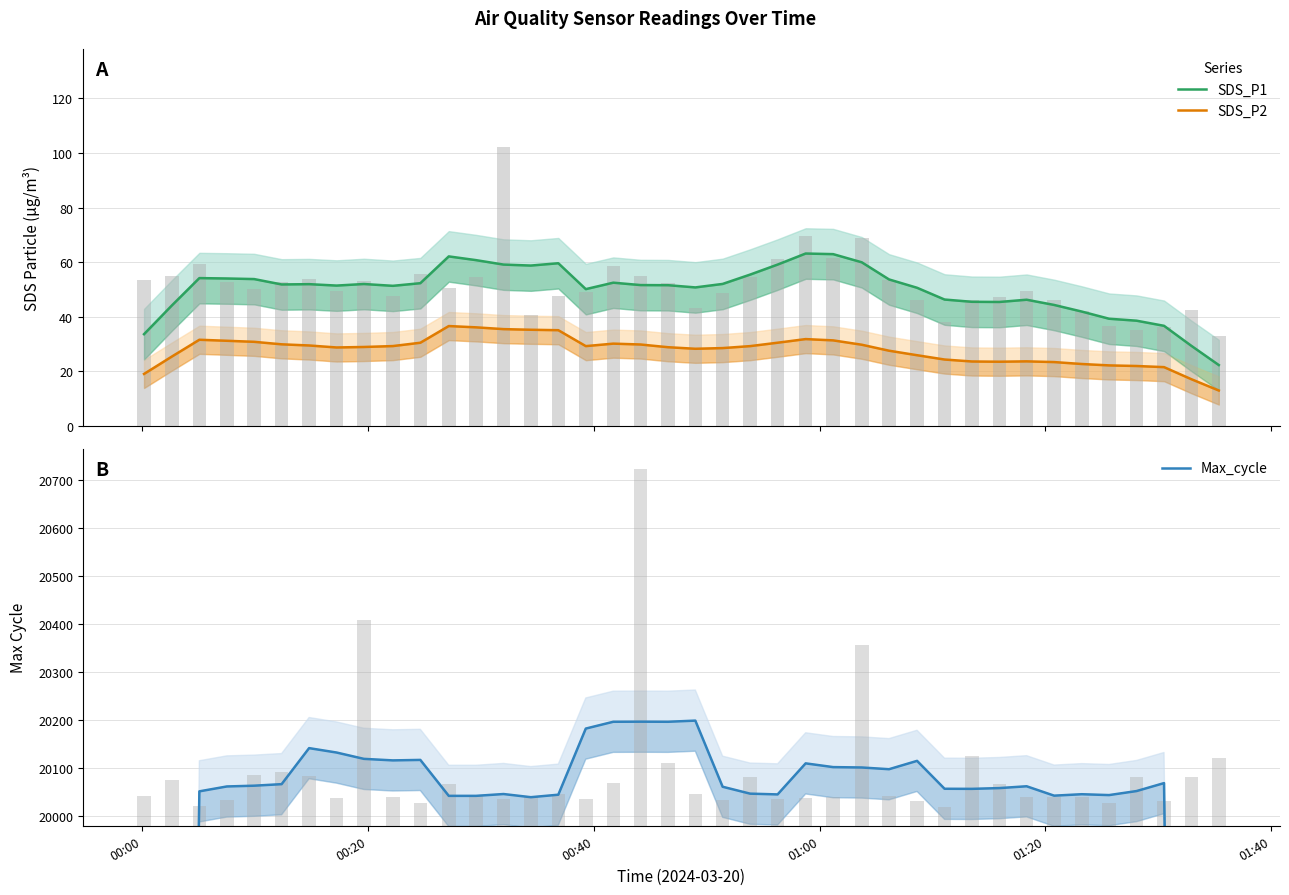

Reading left to right, what are all the values shown in this chart?

SDS_P1: 33.6	44.1	54.2	54.0	53.8	51.8	51.9	51.4	52.0	51.3	52.3	62.1	60.7	59.1	58.8	59.6	50.1	52.5	51.6	51.6	50.8	52.0	55.5	59.1	63.2	63.0	60.0	53.7	50.6	46.3	45.5	45.4	46.2	44.3	41.9	39.3	38.6	36.7	29.4	22.3
SDS_P2: 19.0	25.4	31.6	31.2	30.8	29.9	29.5	28.7	28.9	29.3	30.5	36.6	36.1	35.5	35.2	35.1	29.2	30.1	29.8	28.8	28.3	28.5	29.2	30.5	31.8	31.3	29.7	27.6	25.9	24.3	23.6	23.5	23.6	23.4	22.7	22.2	21.9	21.5	17.1	13.0
Max_cycle: 12027.4	16034.0	20050.8	20061.0	20062.6	20065.8	20141.0	20131.8	20118.6	20115.4	20116.4	20041.4	20041.4	20045.2	20038.6	20043.8	20181.8	20196.0	20196.2	20196.0	20198.4	20060.4	20046.0	20044.4	20109.2	20101.4	20100.6	20097.0	20114.4	20056.2	20056.0	20057.6	20061.4	20041.8	20044.8	20043.0	20051.4	20068.0	16062.6	12046.4